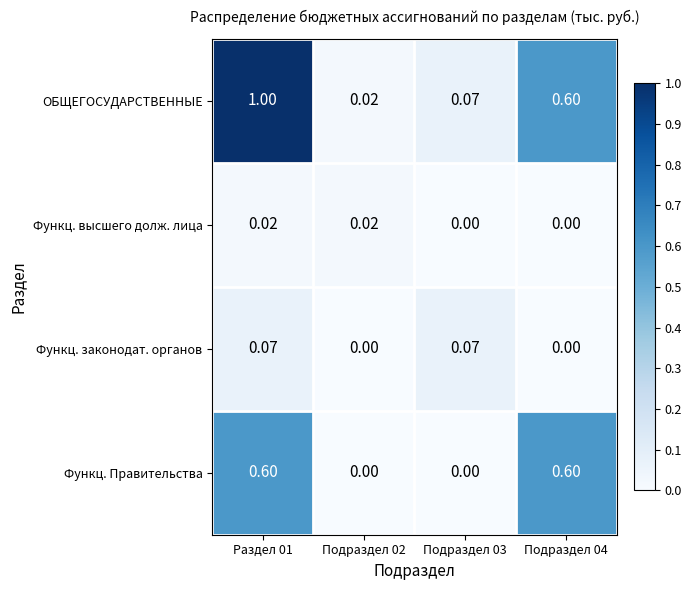

Is the value of Функц. законодат. органов at Подраздел 03 greater than the value of Функц. Правительства at Подраздел 04?

No